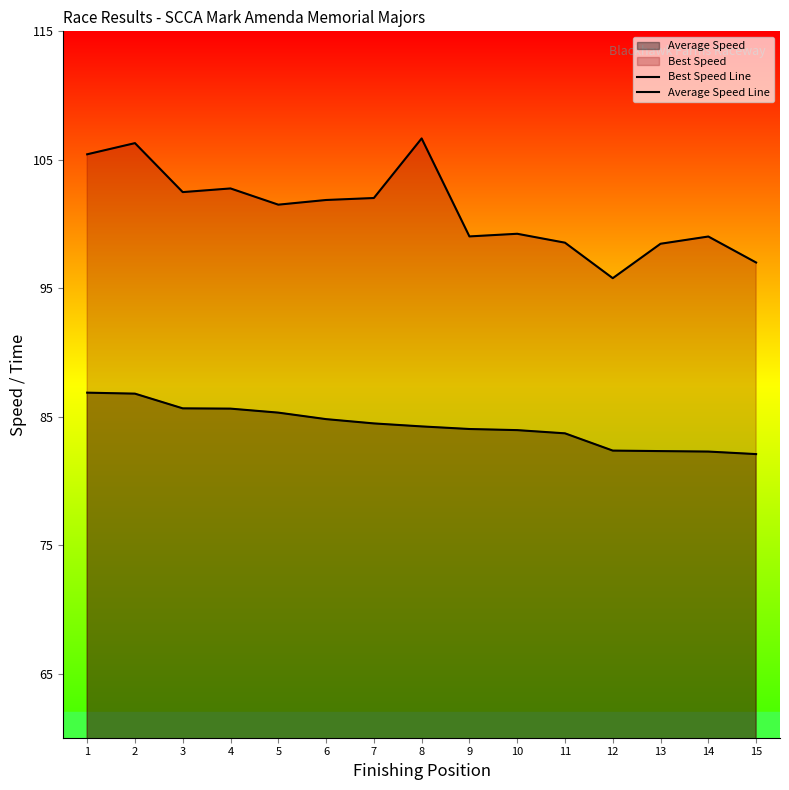

Which series has the widest spread of values?

Best Speed Line